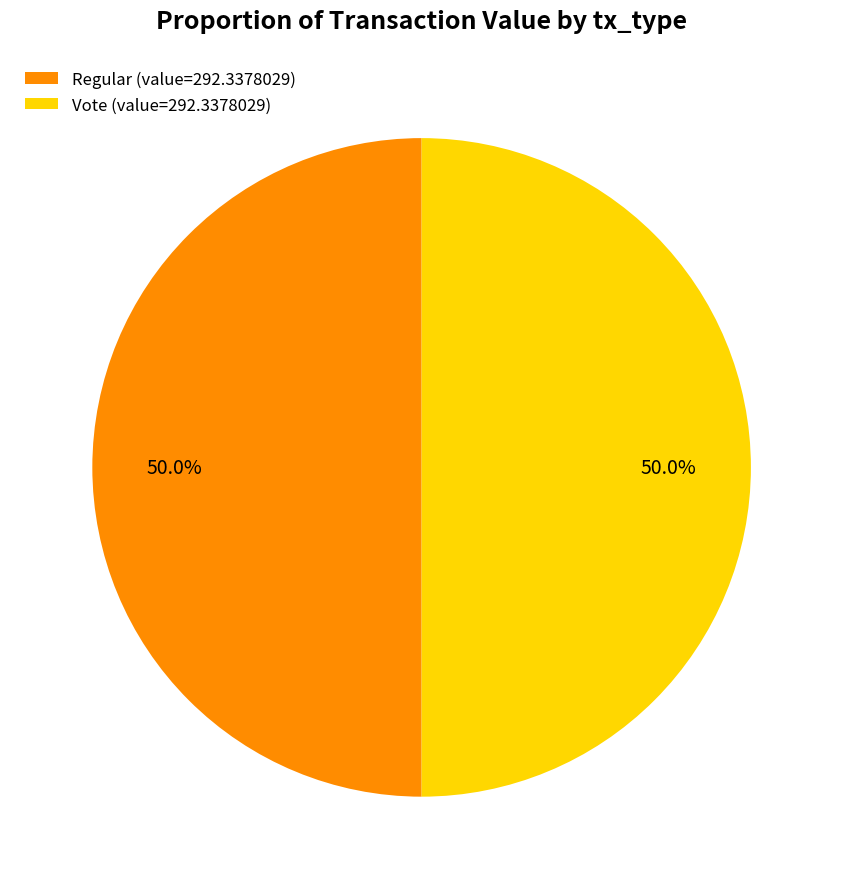

To the nearest percent, what is the difference between the largest and smallest slice percentages?

0%